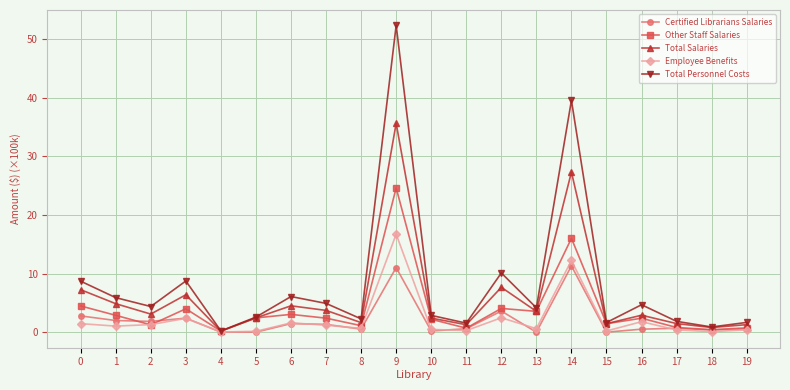

Between 4 and 14, which series saw the biggest shift?

Total Personnel Costs